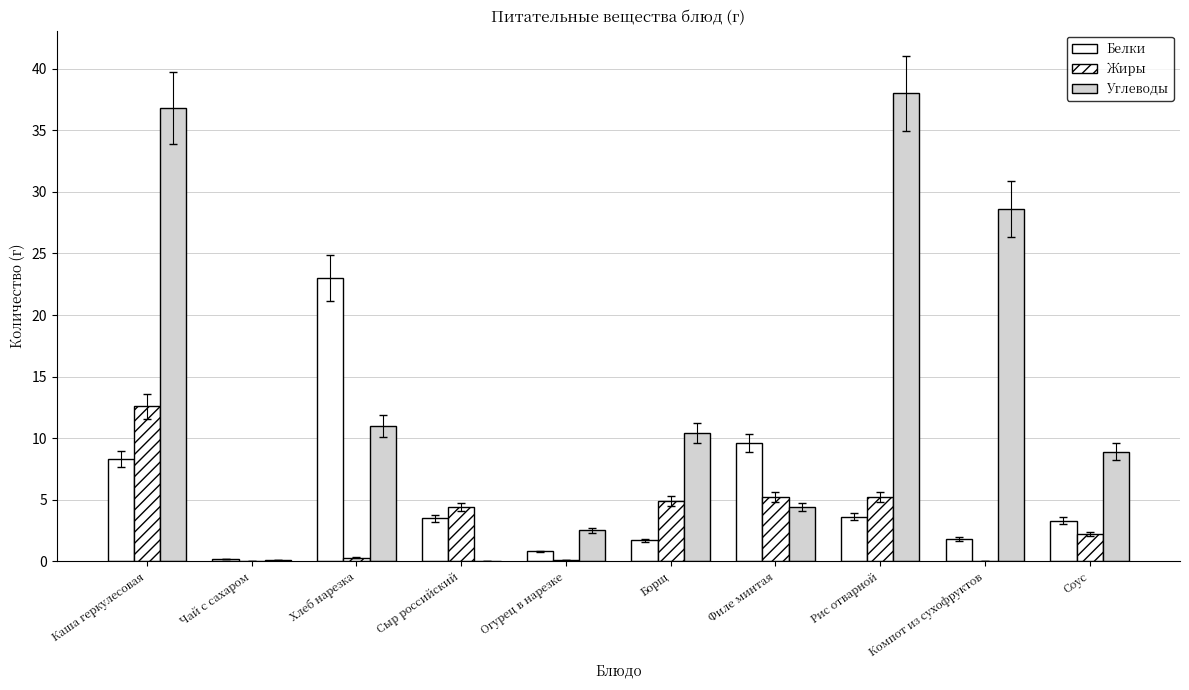

Are the bars horizontal?

No